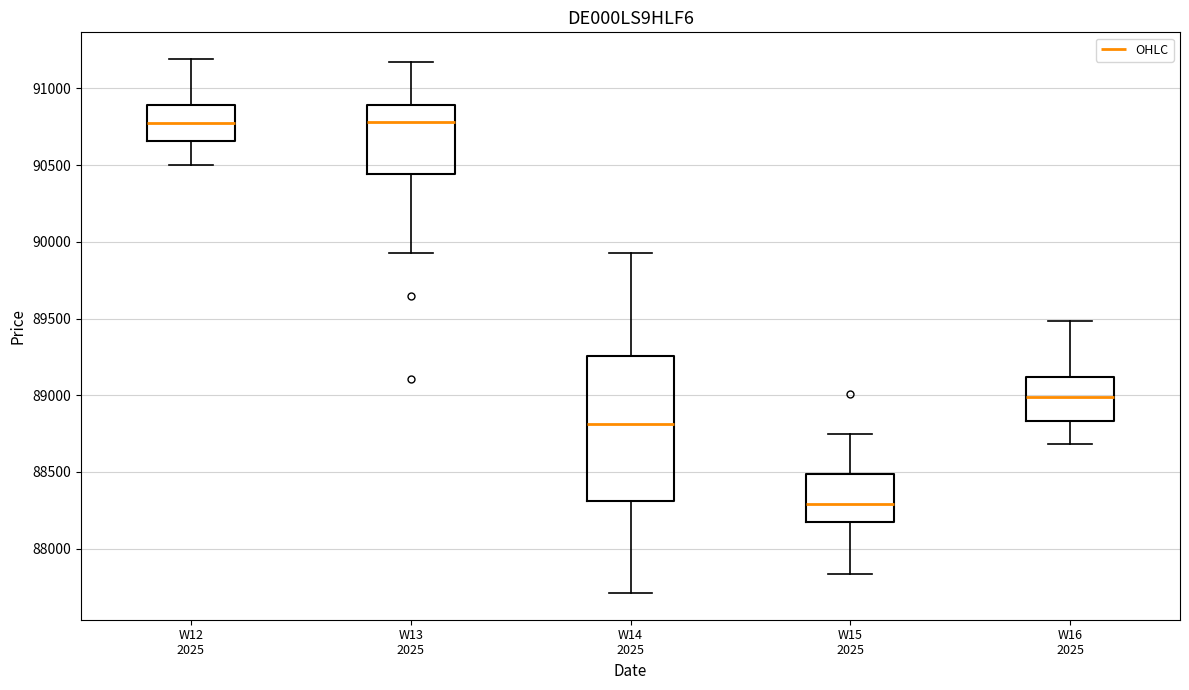

Which box is the tallest, from its lower edge to its upper edge?

W14 2025